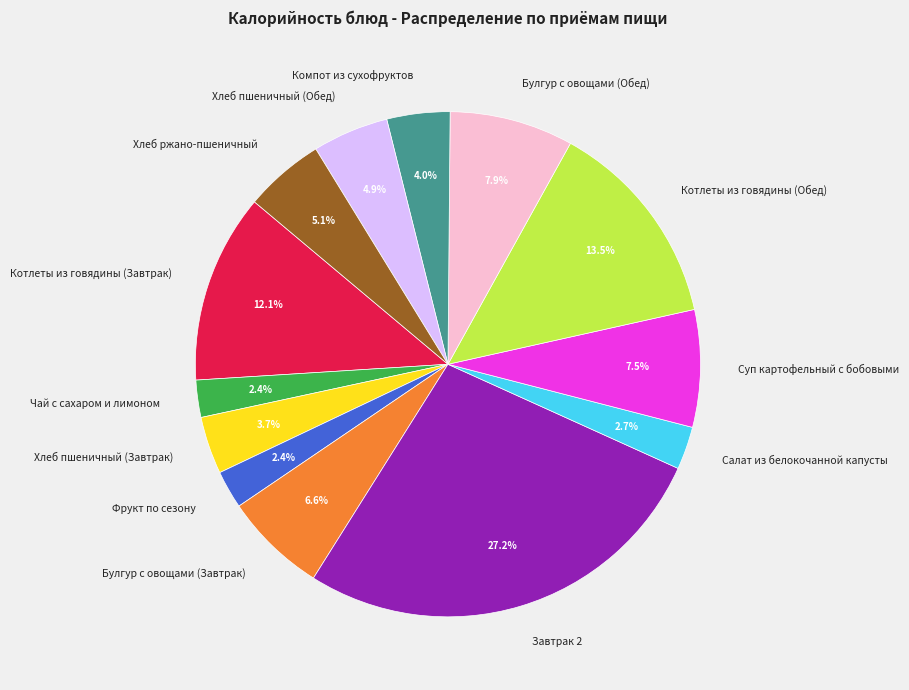

To the nearest percent, what portion does Чай с сахаром и лимоном represent?

2%